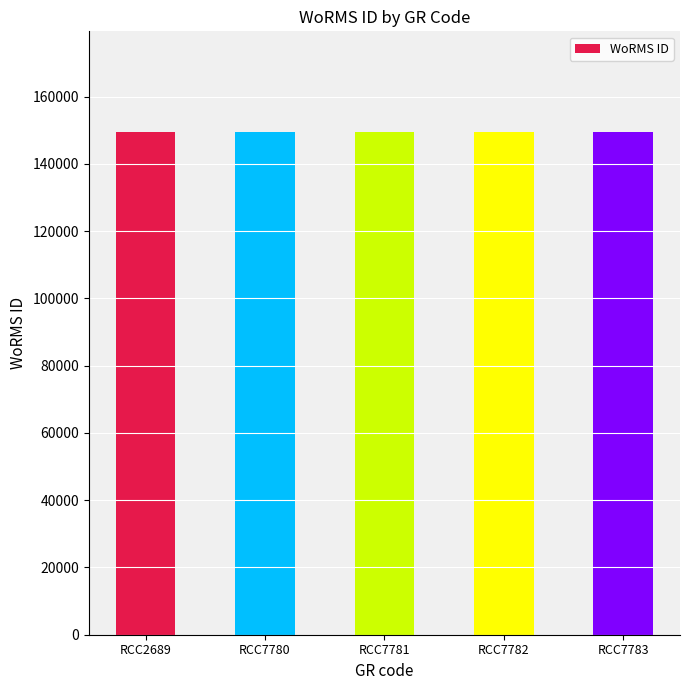

How many data points does each series have?

5